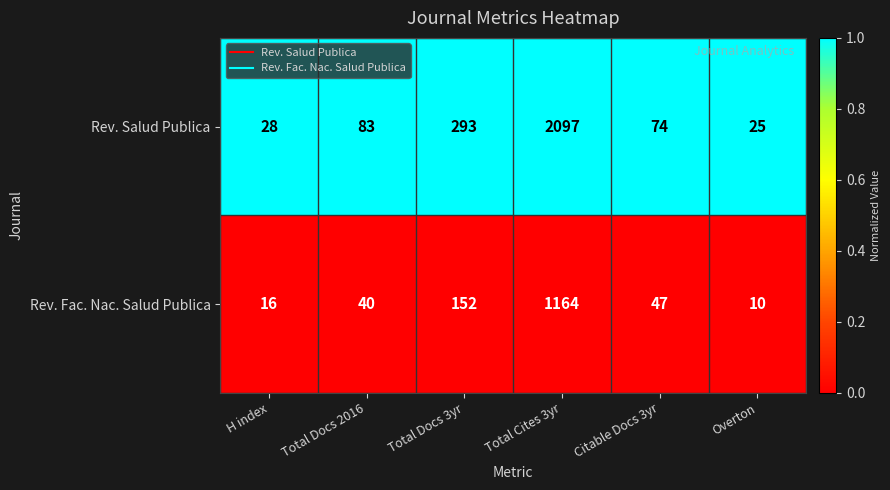

Which series has the largest total across all categories?

Rev. Salud Publica